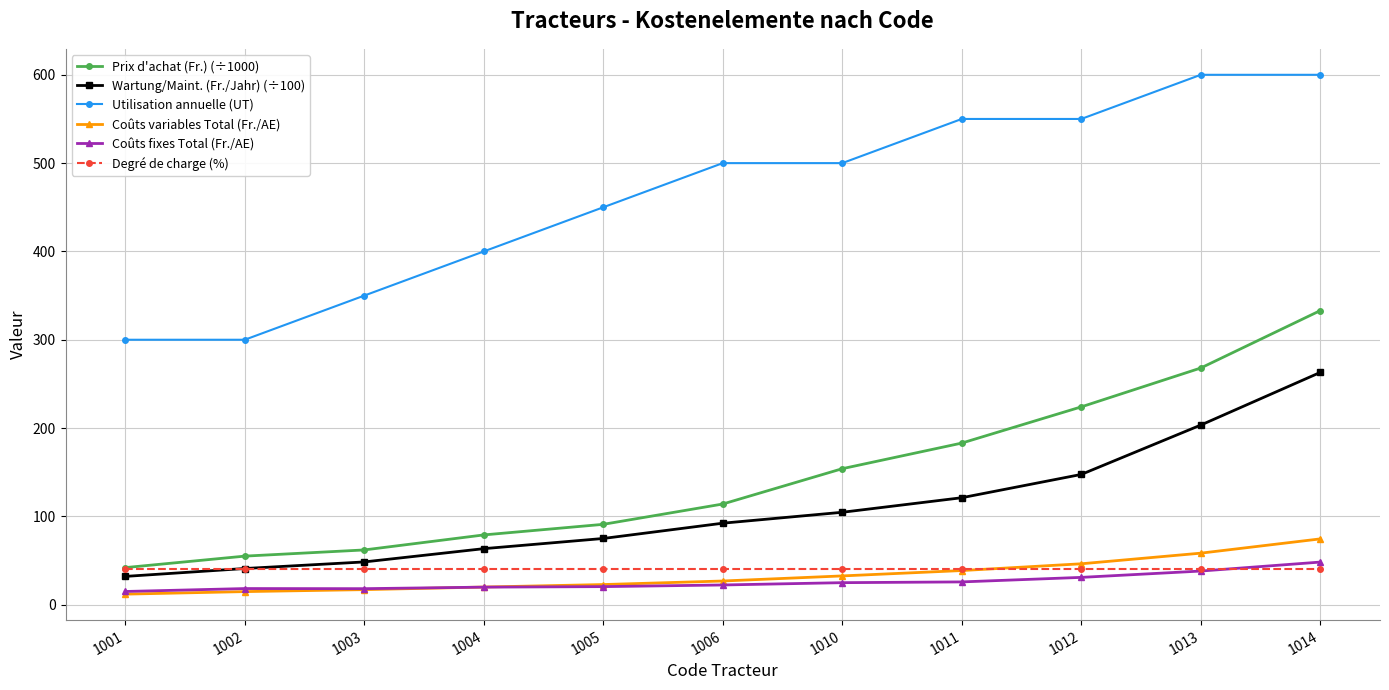

True or false: Coûts variables Total (Fr./AE) and Prix d'achat (Fr.) (÷1000) intersect in this chart.

False